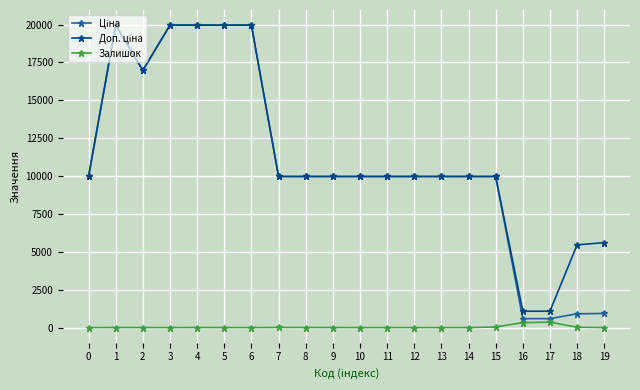

The value of Залишок at 0 is 0.0. True or false?

True